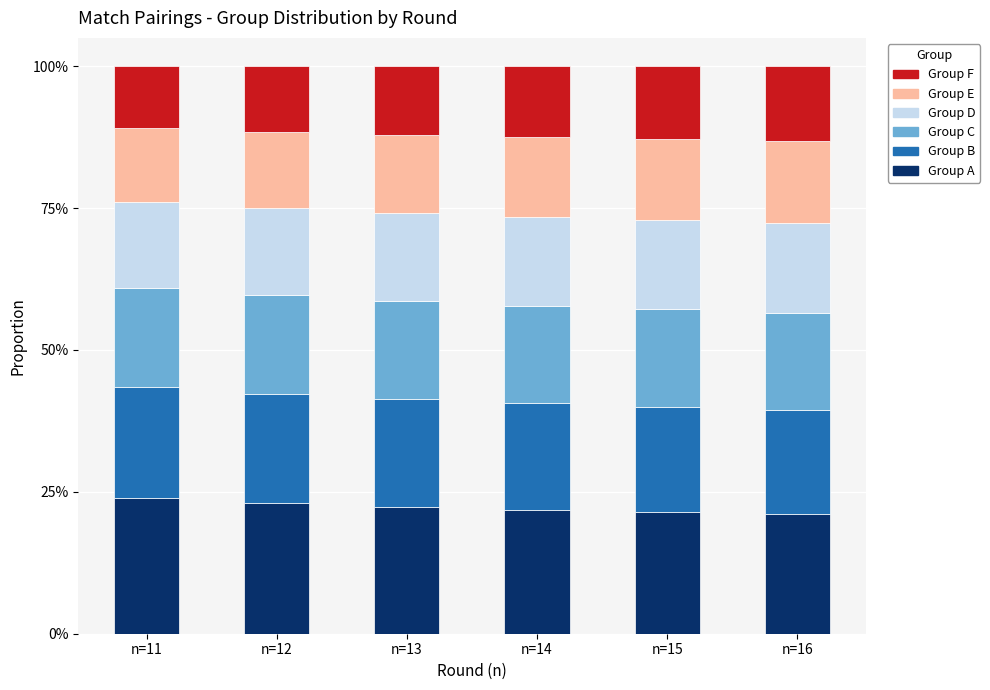

How many bars are there in total?

6